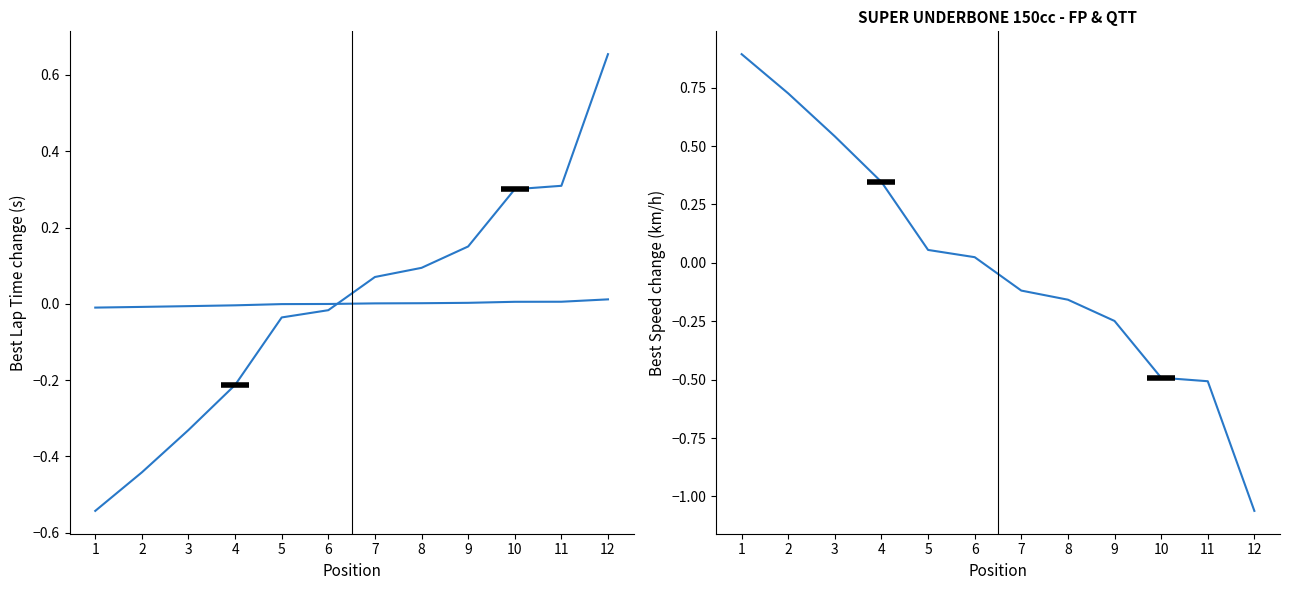

Between which two adjacent categories do Best Lap time and Best Speed first intersect?

6 and 7